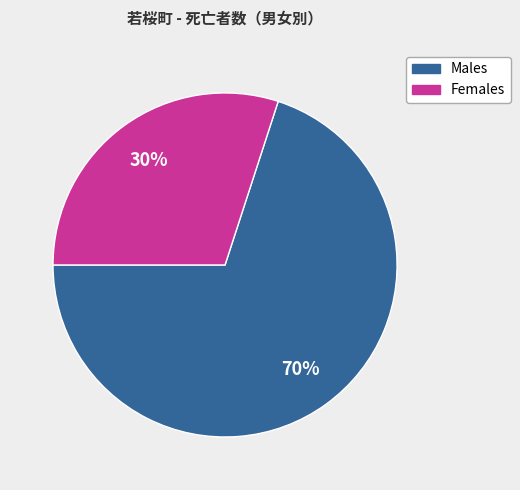

To the nearest percent, what is the average slice percentage?

50%